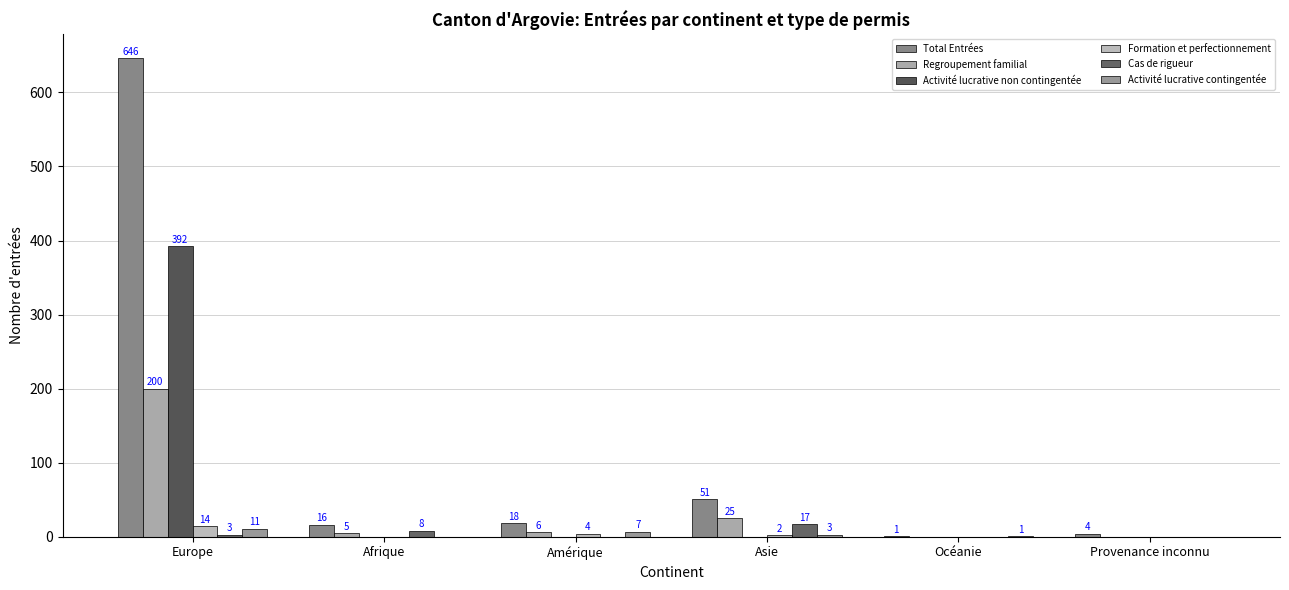

What is the maximum value shown in the chart?

646